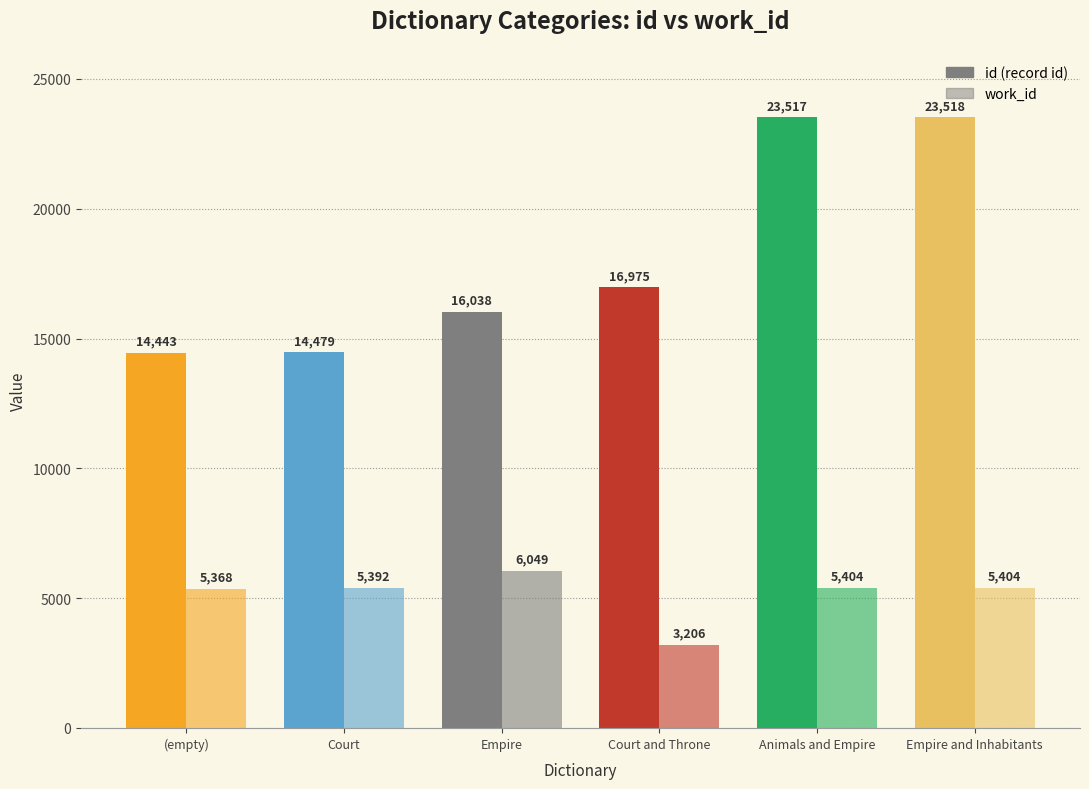

What is the minimum value shown in the chart?

3206